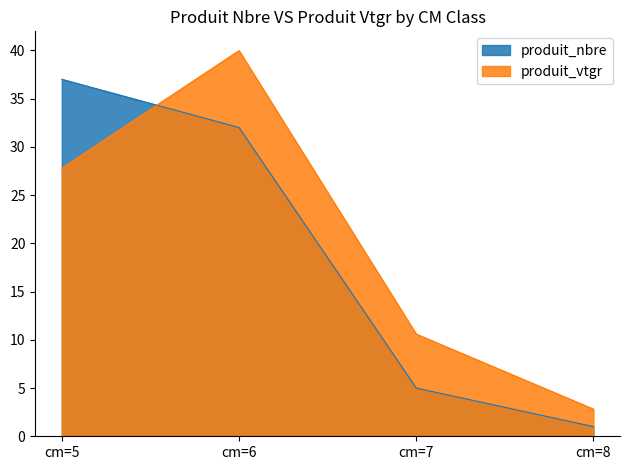

Is the value of produit_vtgr at cm=8 greater than the value of produit_nbre at cm=7?

No